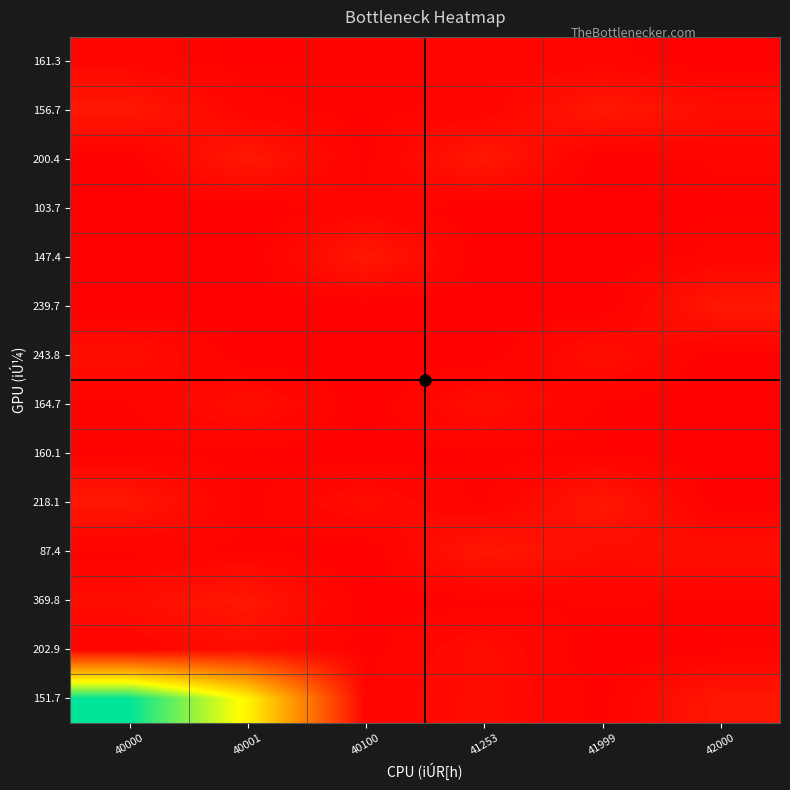

Reading right to left, extract all data points from this chart.

40000: 9601	38731	2389	699	2111	1644	24870	5940	5380	37445	4884	22150	8891	603663
40001: 4884	9601	38731	2389	699	2111	1644	24870	5940	5380	7452	37445	22150	386826
40100: 5940	5380	4884	9601	38731	2389	699	2111	1644	22150	1147	2430	4248	8891
41253: 8891	9601	38731	2389	699	2111	1644	24870	5940	5380	37445	4884	22150	22150
41999: 9601	38731	2389	699	2111	1644	24870	5940	5380	37445	22150	8891	1147	4884
42000: 1147	22150	8891	4884	9601	38731	2389	699	2111	1644	24870	5940	5380	37445